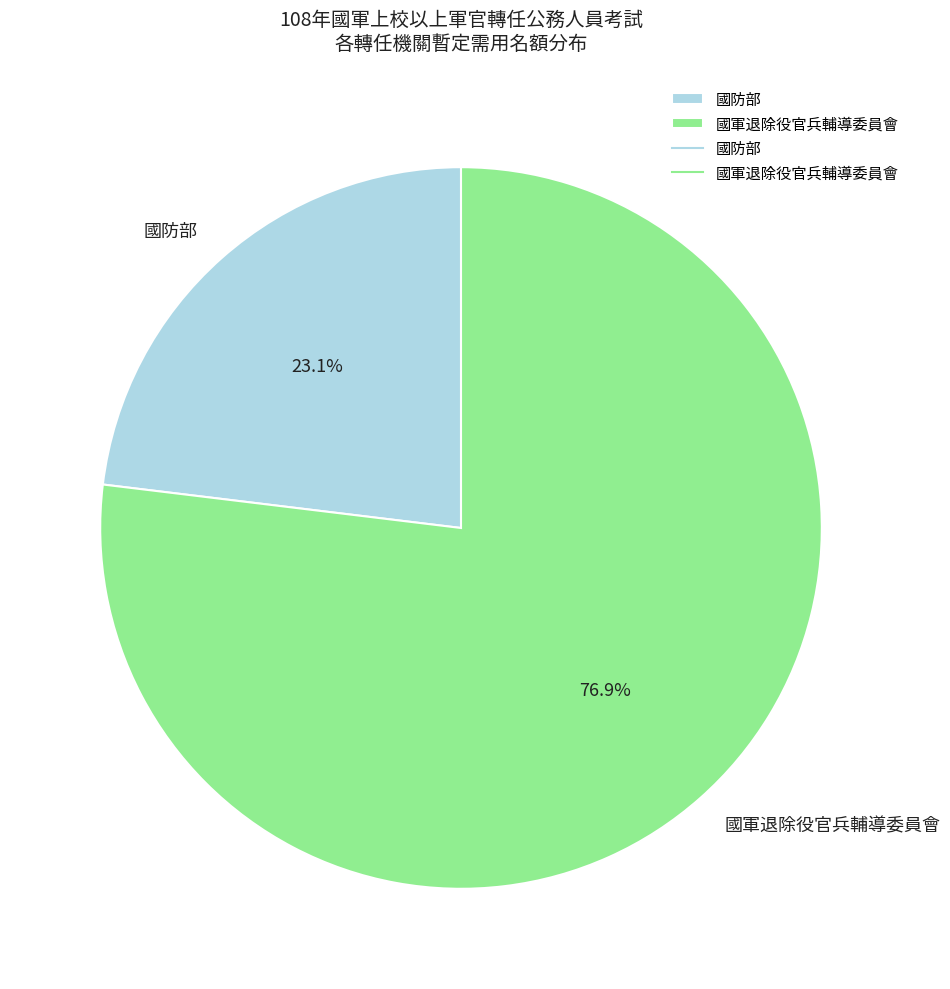

To the nearest percent, what is the average slice percentage?

50%